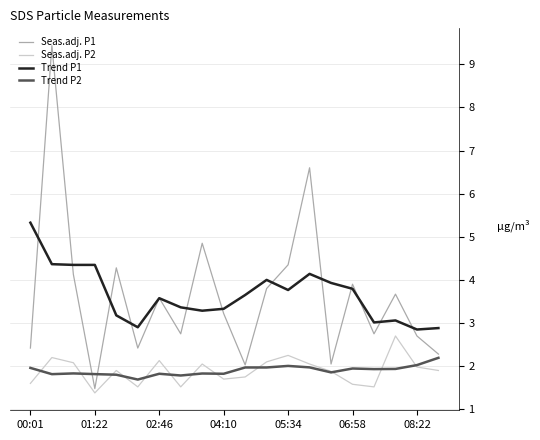

True or false: Trend P1 and Trend P2 intersect in this chart.

False